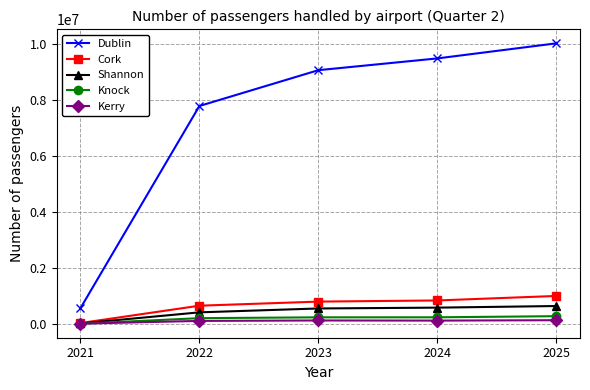

Which series has the largest total across all categories?

Dublin